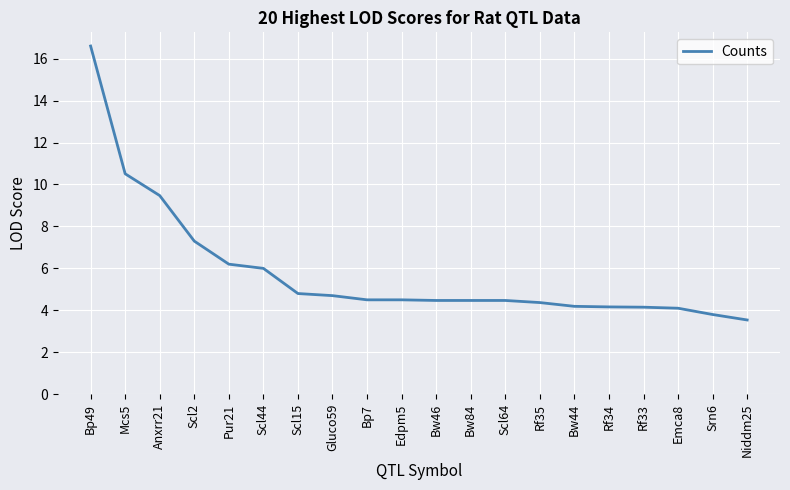

What is the difference between the maximum and second lowest values?

12.8